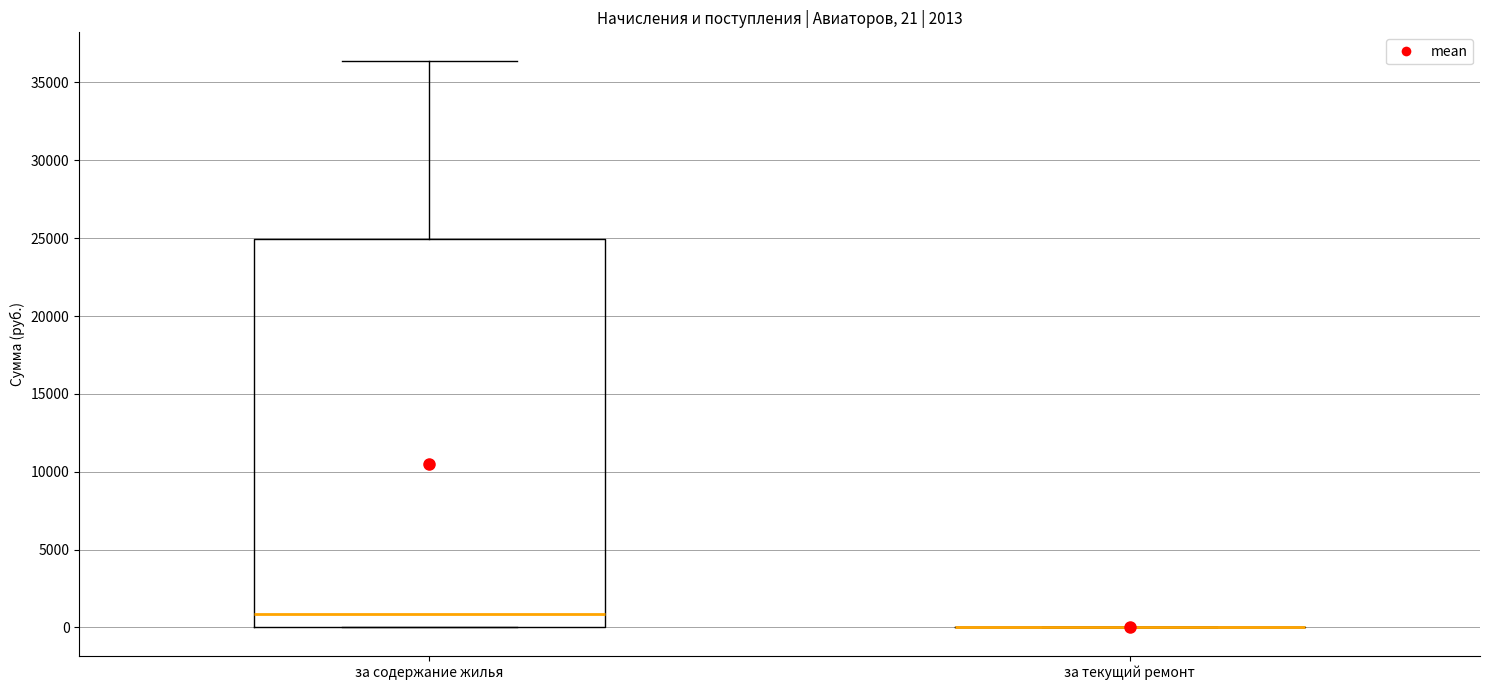

Which box is the tallest, from its lower edge to its upper edge?

за содержание жилья